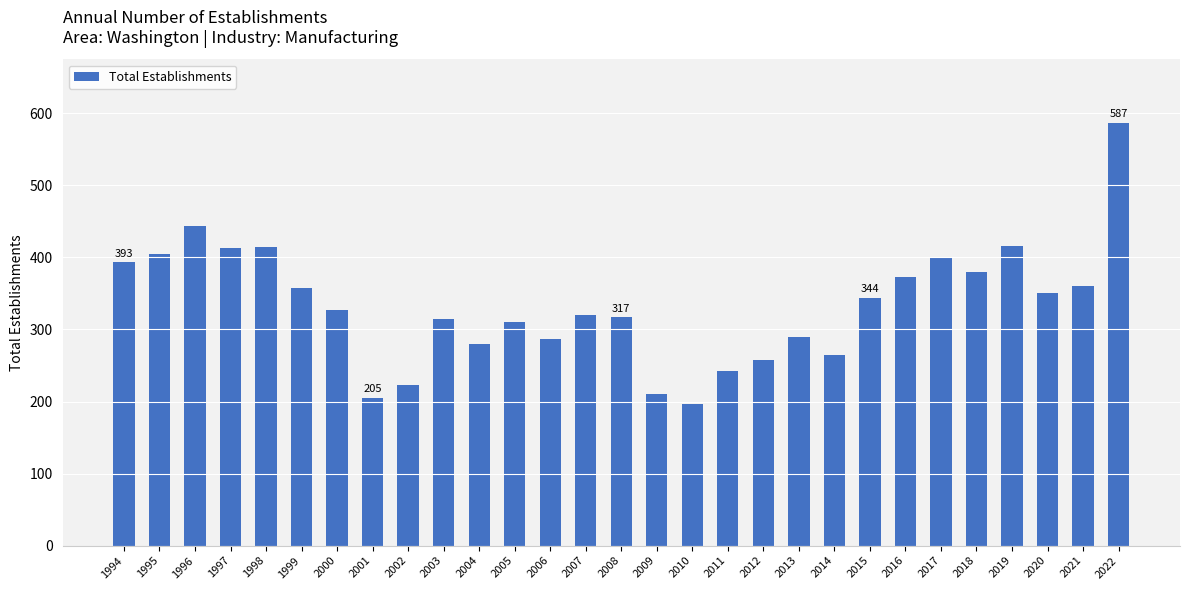

Where is the data nearest to the value 392?

1994